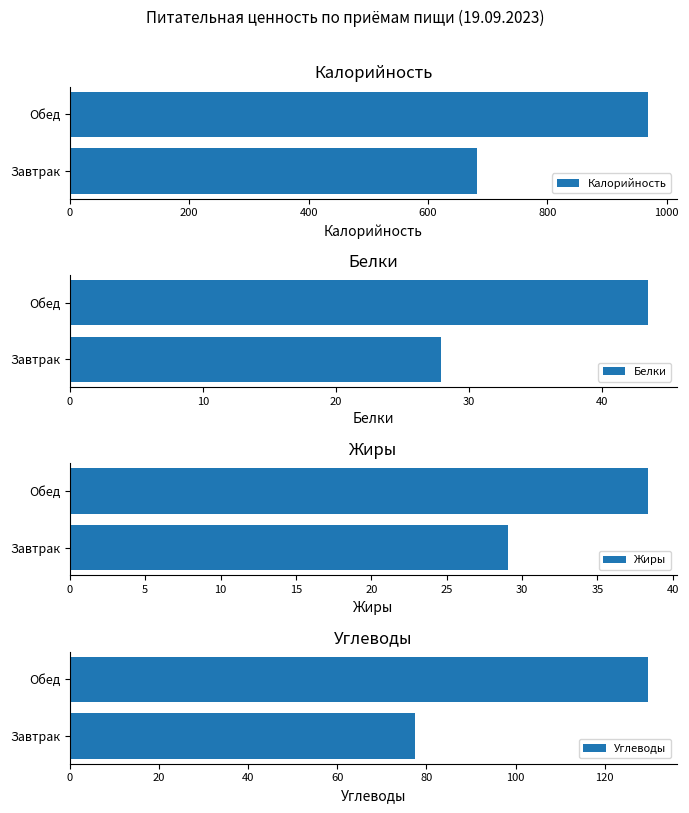

Which series has the largest total across all categories?

Калорийность